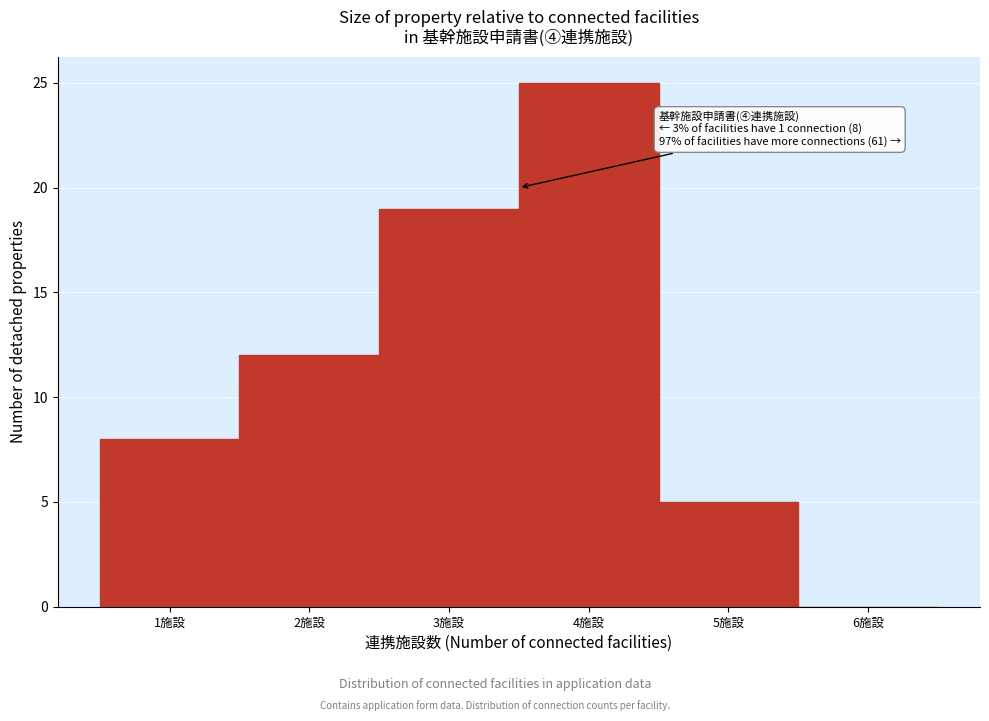

Over which range of the x-axis is the bar tallest?

3.5 to 4.5